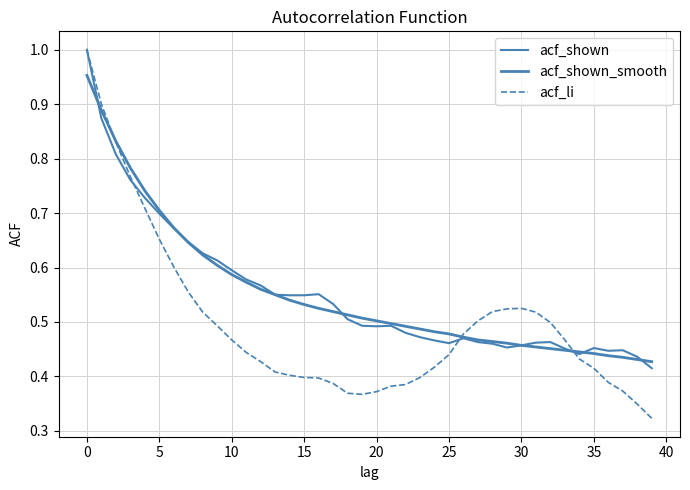

Does the chart have visible grid lines?

Yes